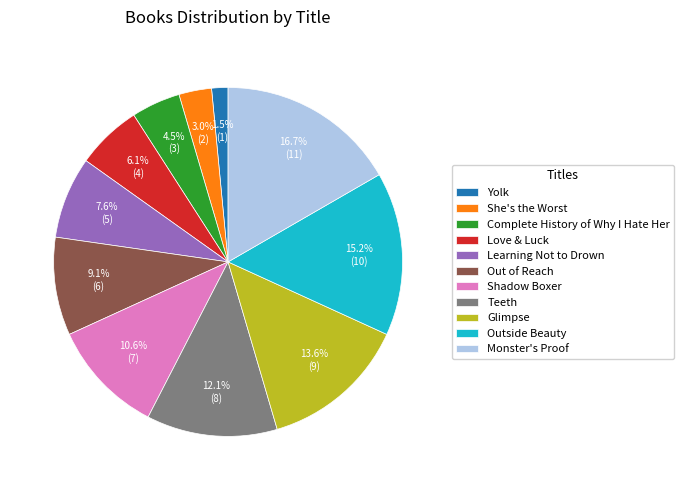

How much of the chart is everything except Monster's Proof?

83.3%